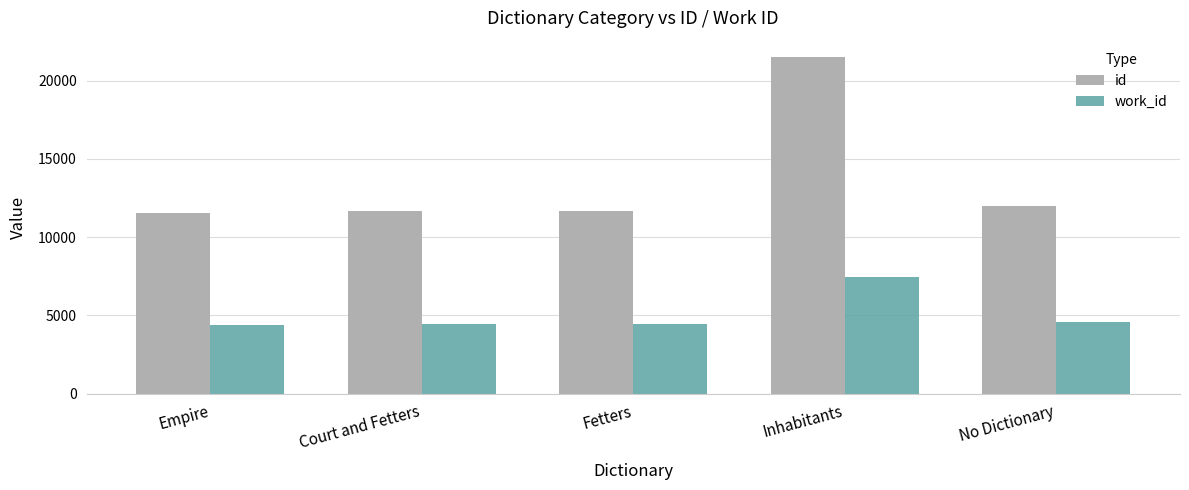

Rank the series by their maximum value, from highest to lowest.

id, work_id